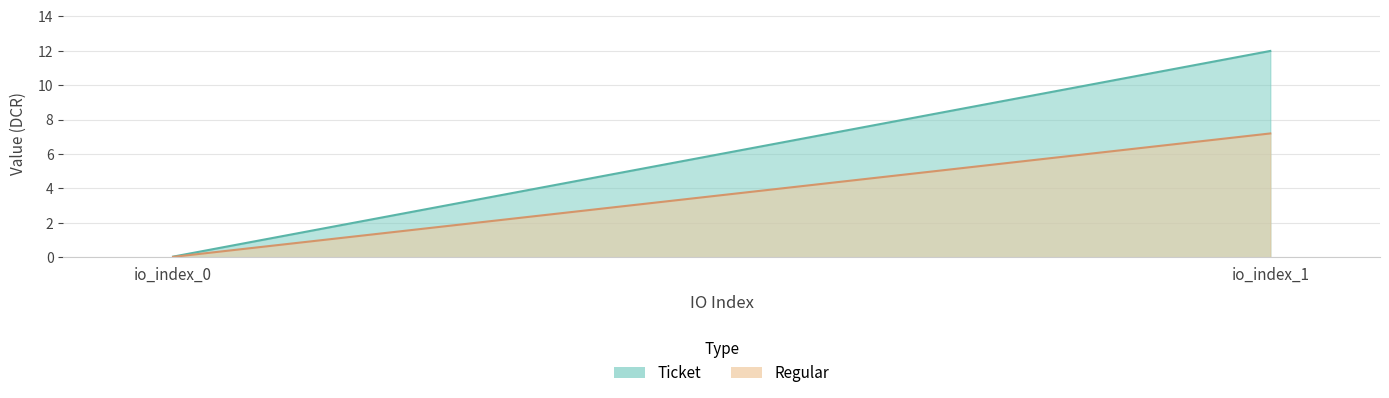

Rank the series by their maximum value, from lowest to highest.

Ticket, Regular